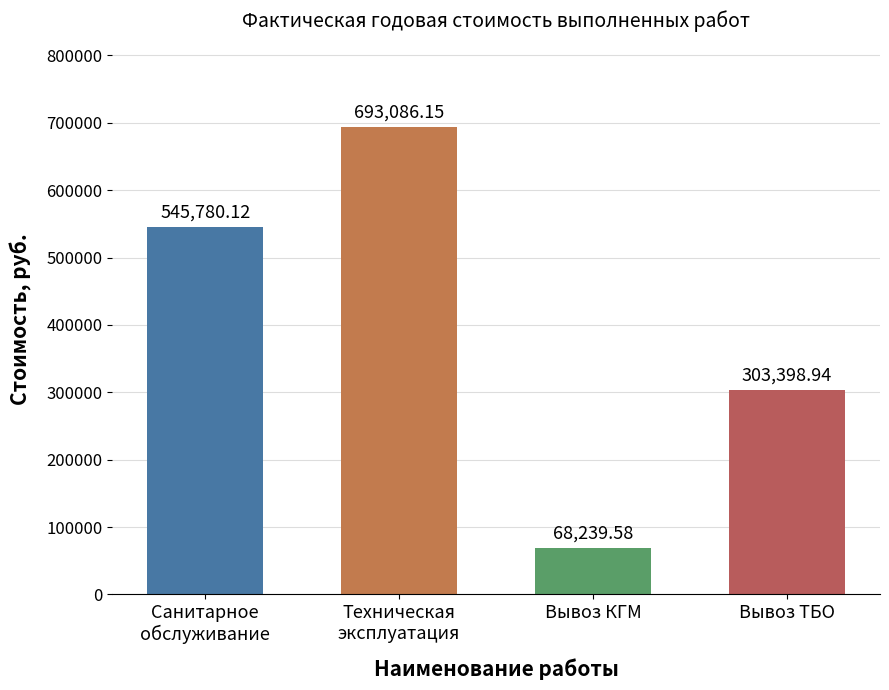

The chart shows a value of 693086.2 at Техническая
эксплуатация. True or false?

True